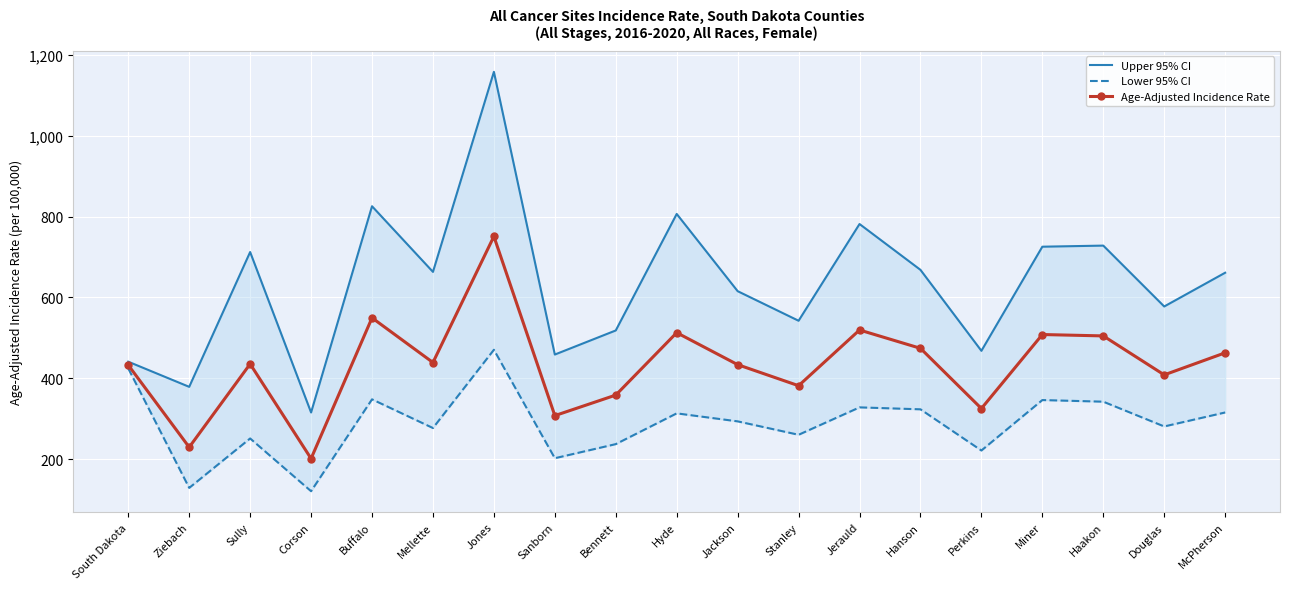

Read the Upper 95% CI value at Douglas.

577.7